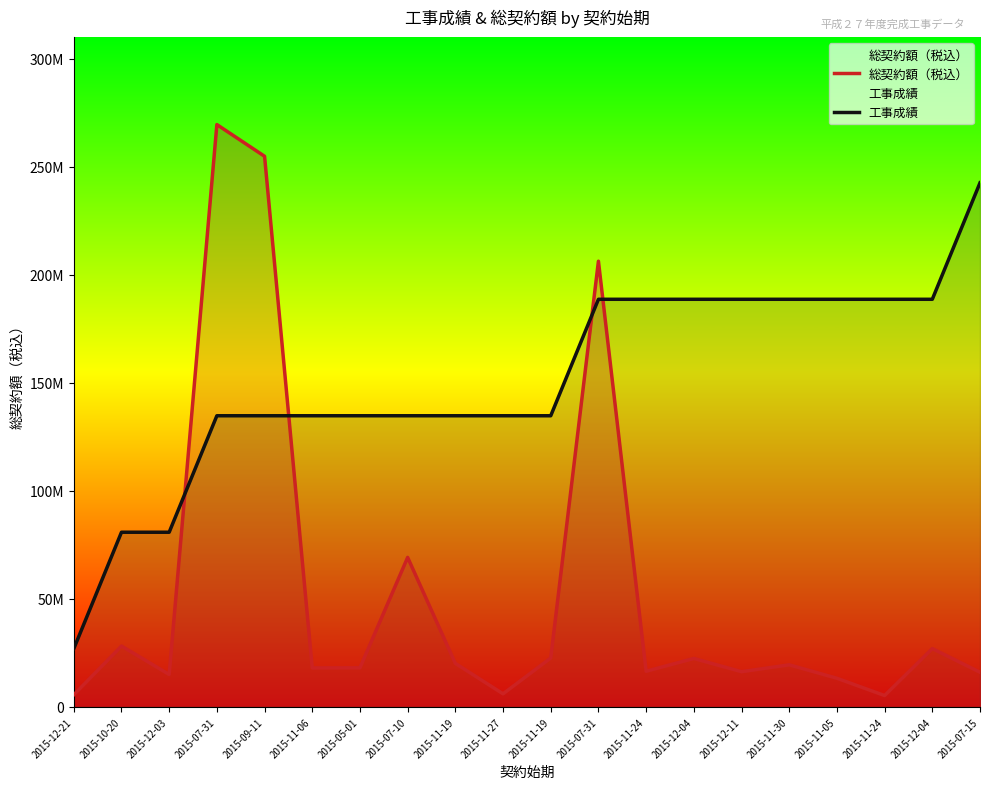

How many values in the 総契約額（税込） series exceed 19489680?

9